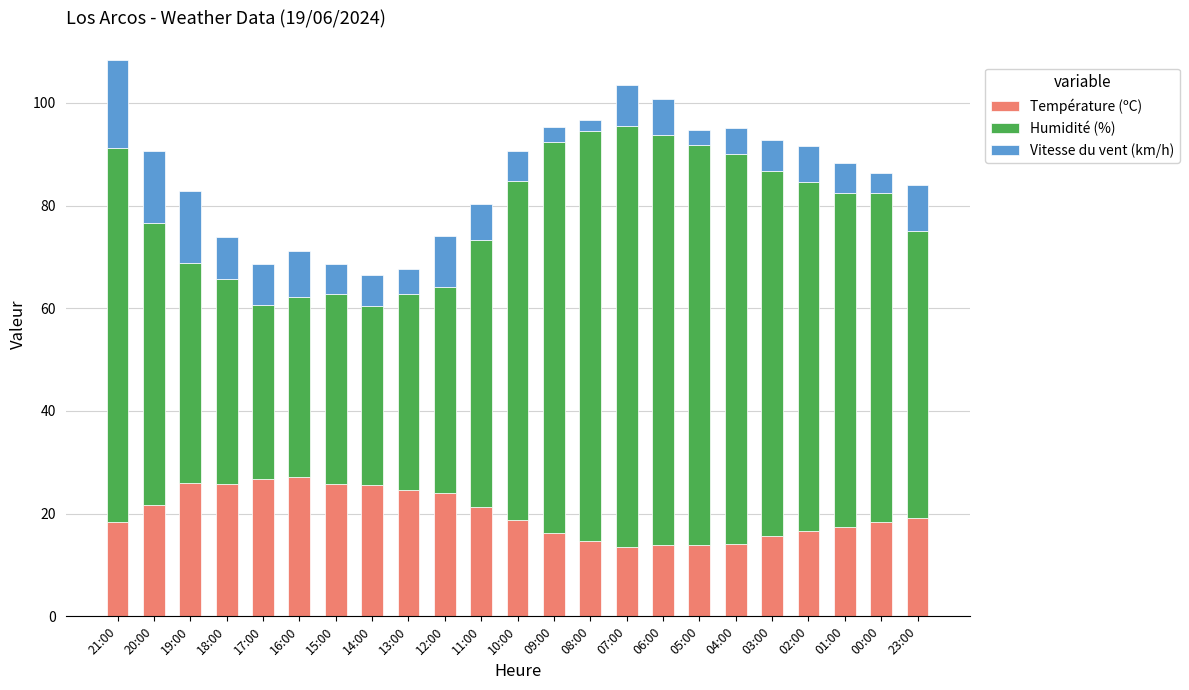

How many categories are shown in the chart?

23